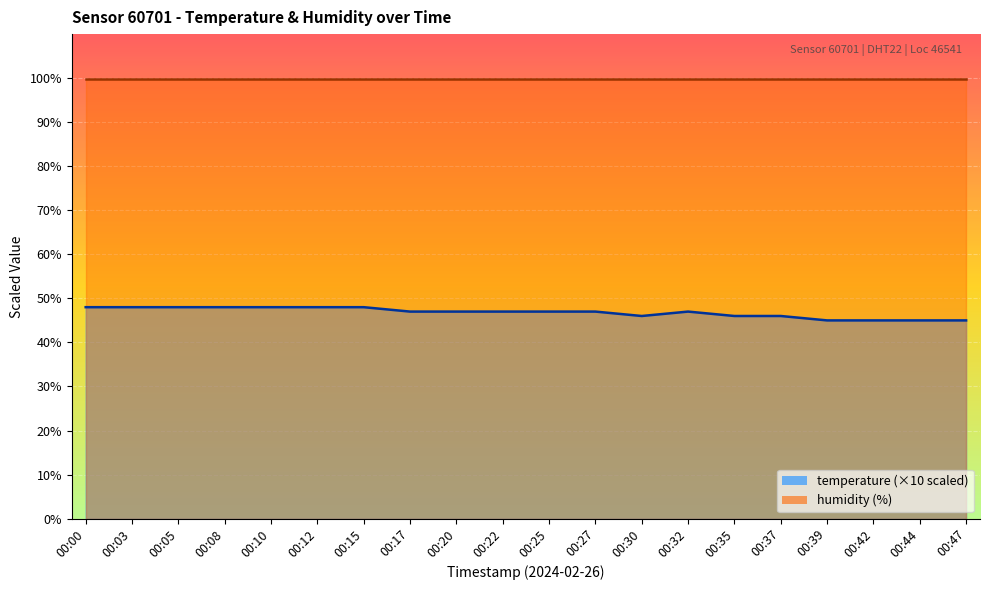

List the labels in order of value, largest first.

00:00, 00:03, 00:05, 00:08, 00:10, 00:12, 00:15, 00:17, 00:20, 00:22, 00:25, 00:27, 00:32, 00:30, 00:35, 00:37, 00:39, 00:42, 00:44, 00:47